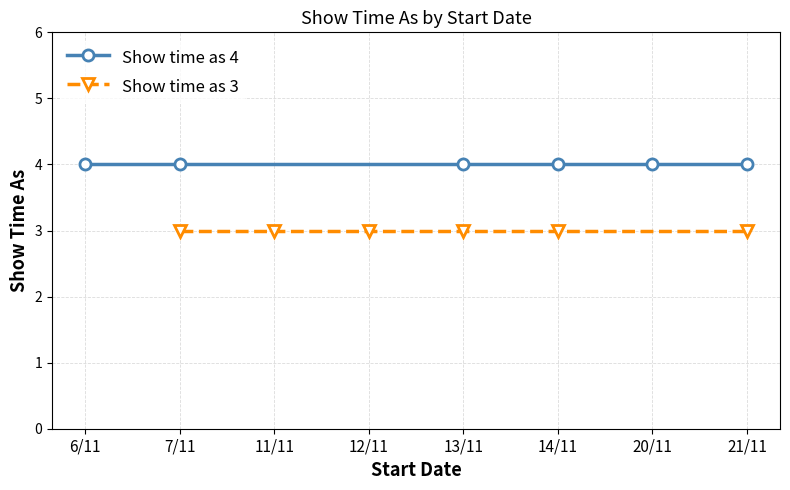

The Show time as 3 series shows 3 at 21/11. True or false?

True